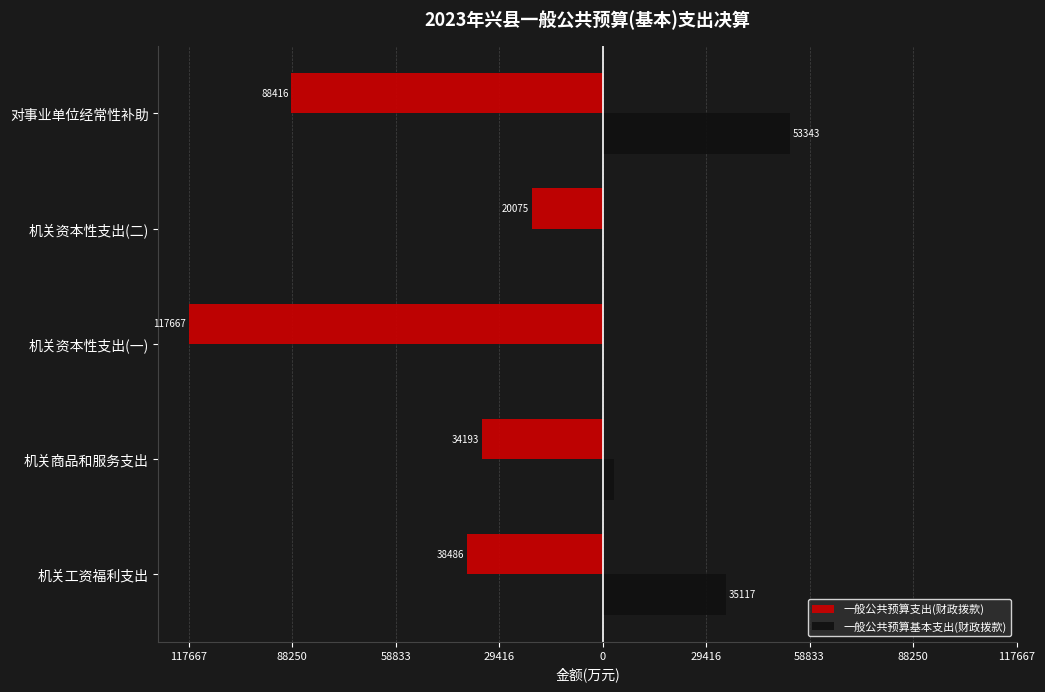

What are all the series names shown in the legend?

一般公共预算支出(财政拨款), 一般公共预算基本支出(财政拨款)